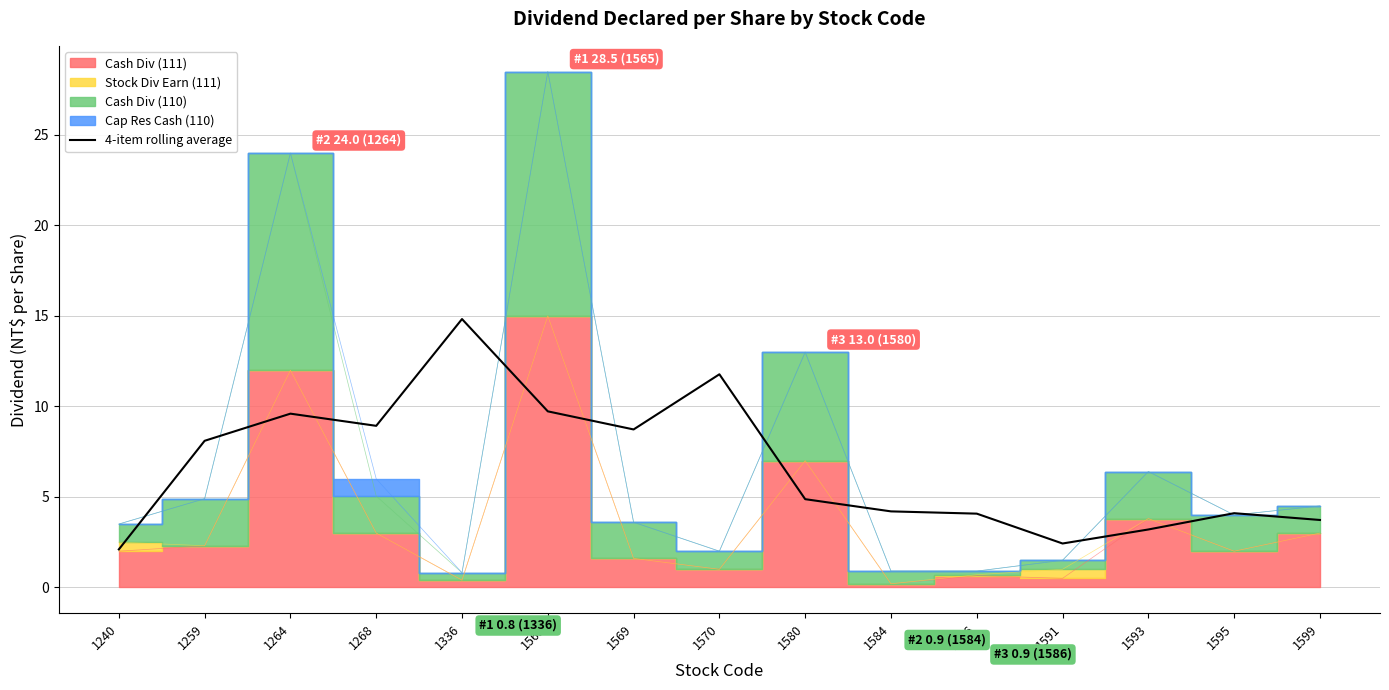

How many points are higher than both their immediate neighbors (excluding endpoints)?

4